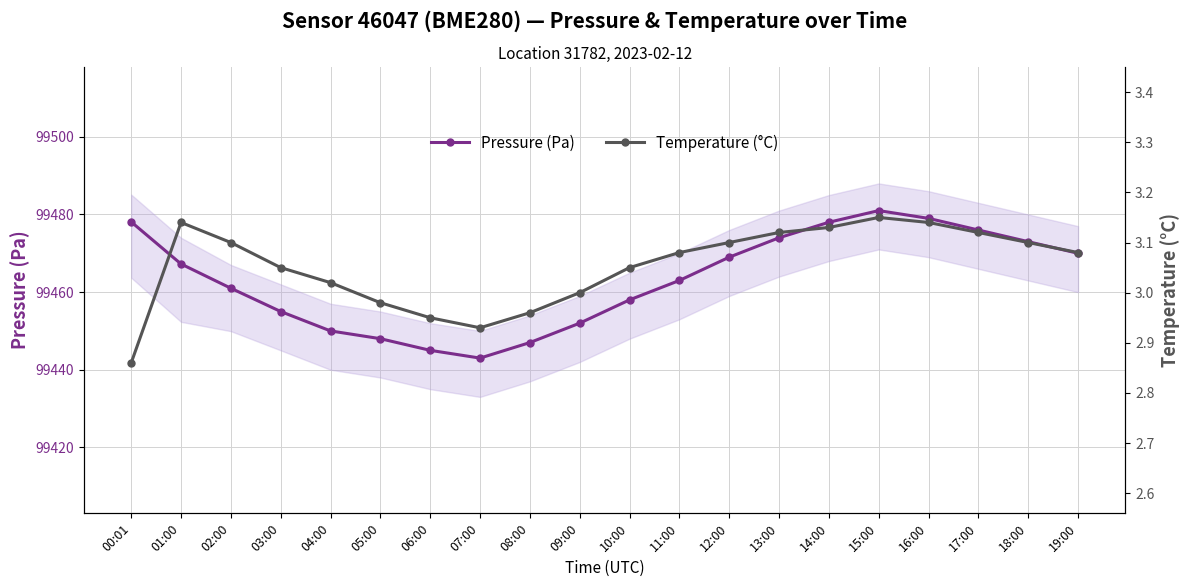

What is the label of the 19th point from the left?

18:00